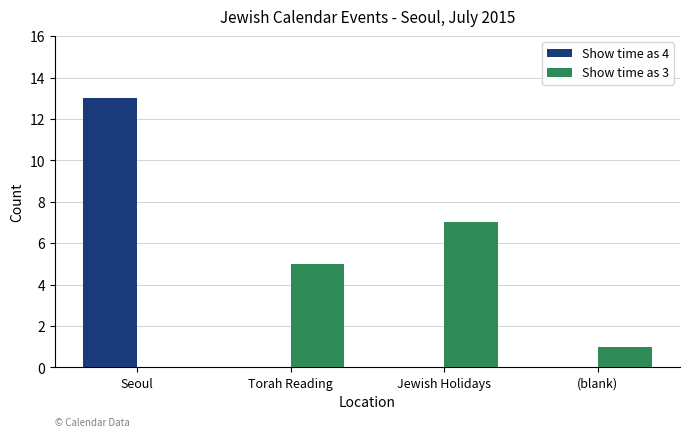

What is the approximate value of Show time as 3 at Torah Reading?

5